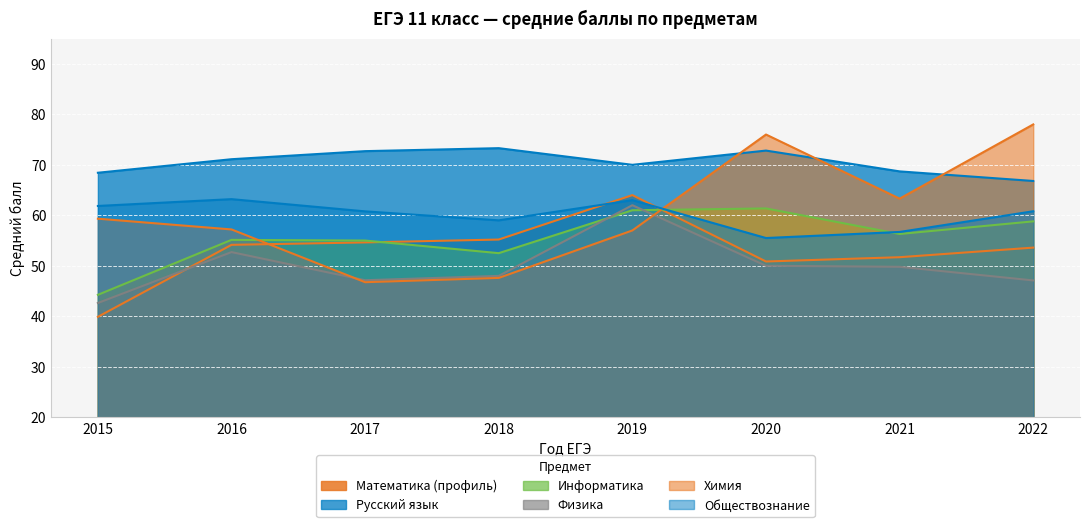

Where does the Математика (профиль) series first go above 54?

2016